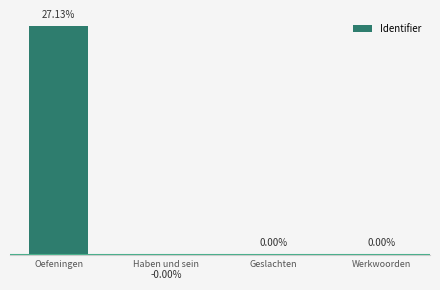

Are the bars horizontal?

No